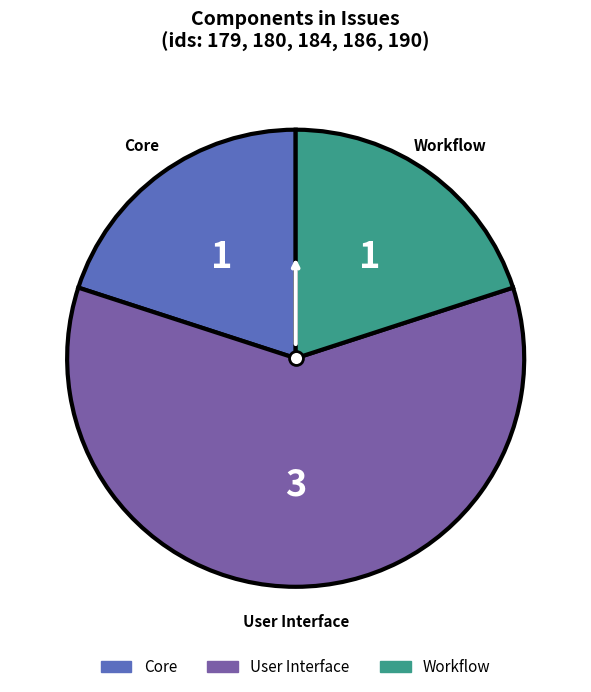

Does any single category account for the majority?

Yes